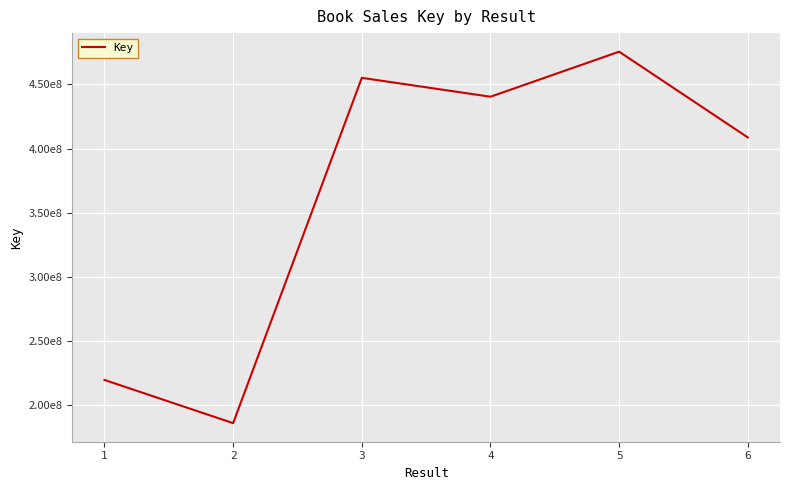

At which label does the data first exceed 440382866?

3